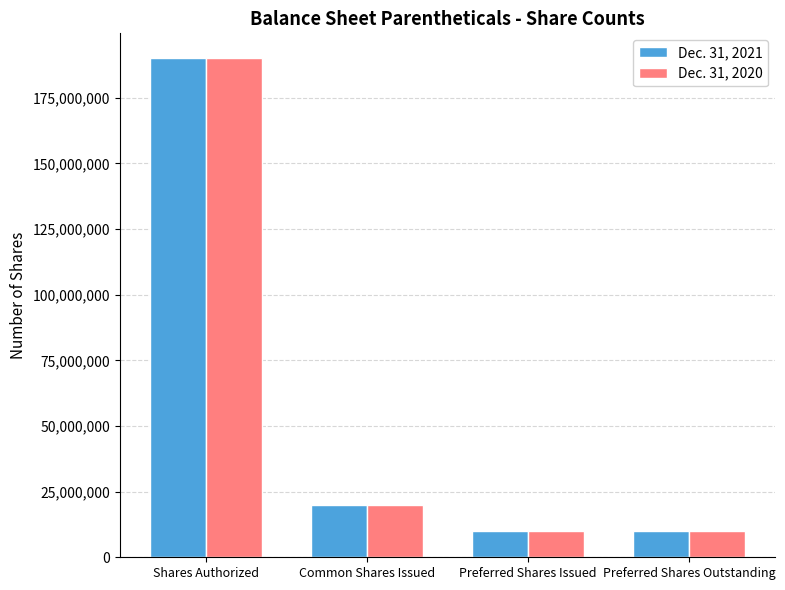

How many bars are there in total?

8